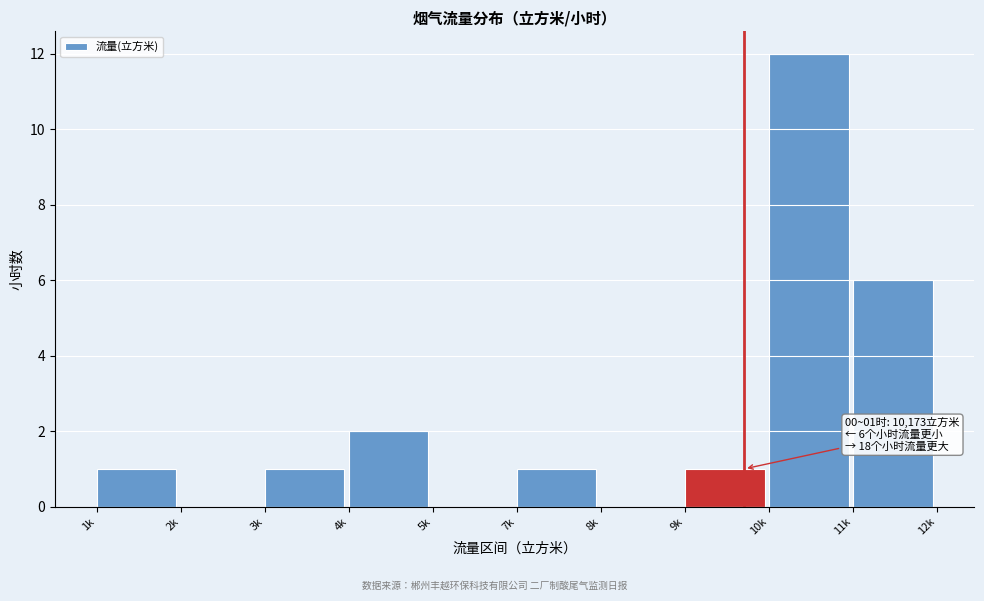

Reading right to left, extract all data points from this chart.

11k=6	10k=12	9k=1	8k=0	7k=1	5k=0	4k=2	3k=1	2k=0	1k=1